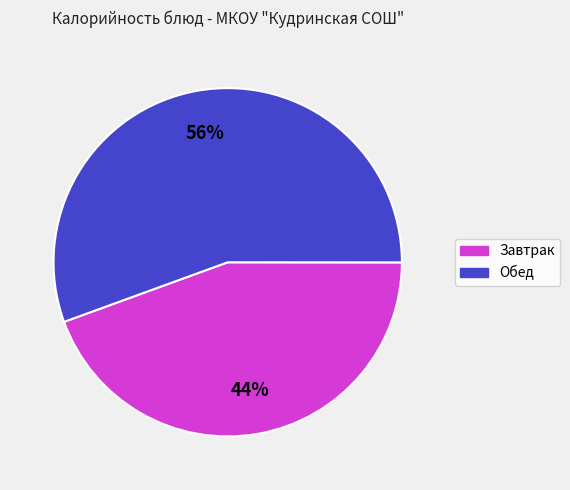

Does any single category account for the majority?

Yes